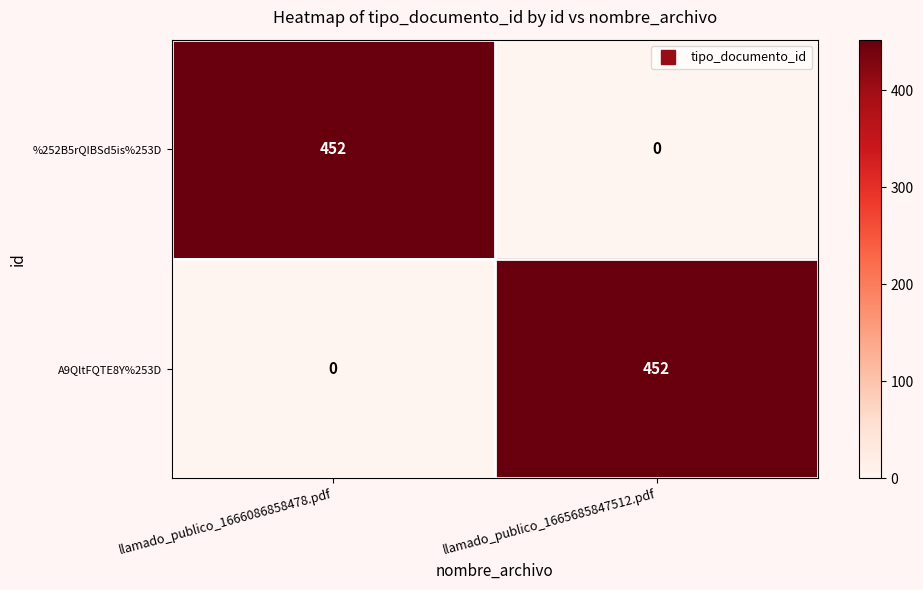

The %252B5rQIBSd5is%253D series shows 452 at llamado_publico_1666086858478.pdf. True or false?

True